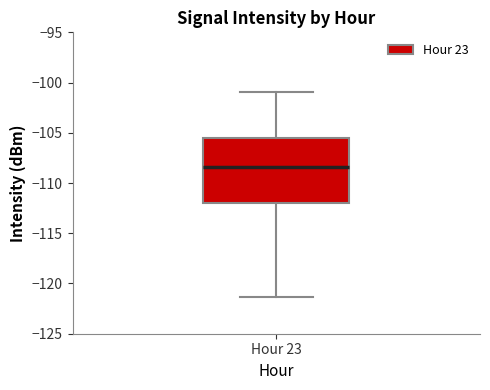

Where does the median line of the box for Hour 23 sit on the y-axis? The values are not printed on the chart, so give them approximately, as read against the axis.

-108.5